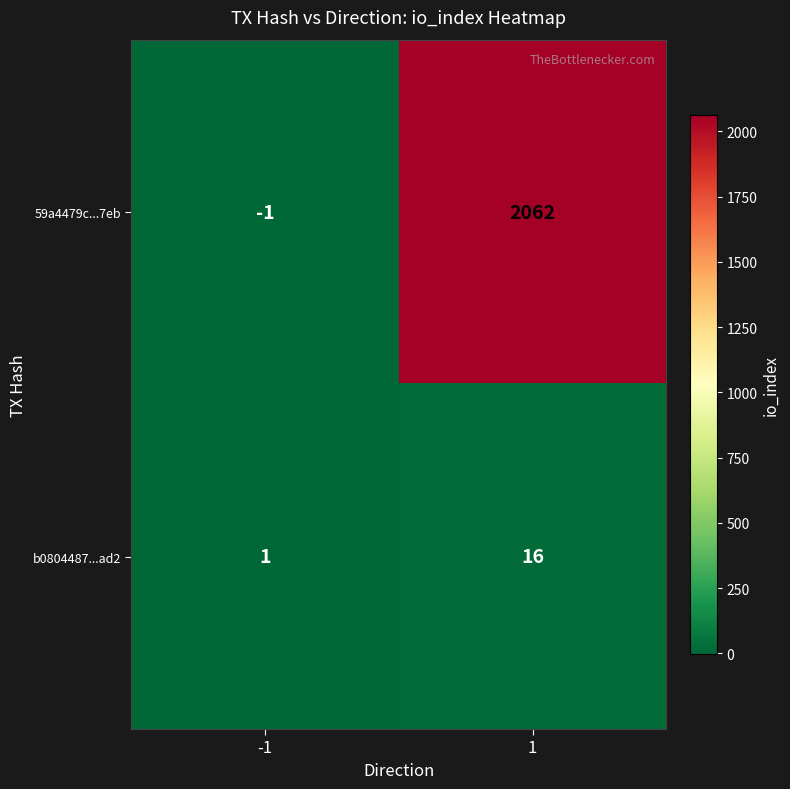

Reading right to left, list all the values displayed in this chart.

59a4479c...7eb: 1=2062	-1=-1
b0804487...ad2: 1=16	-1=1